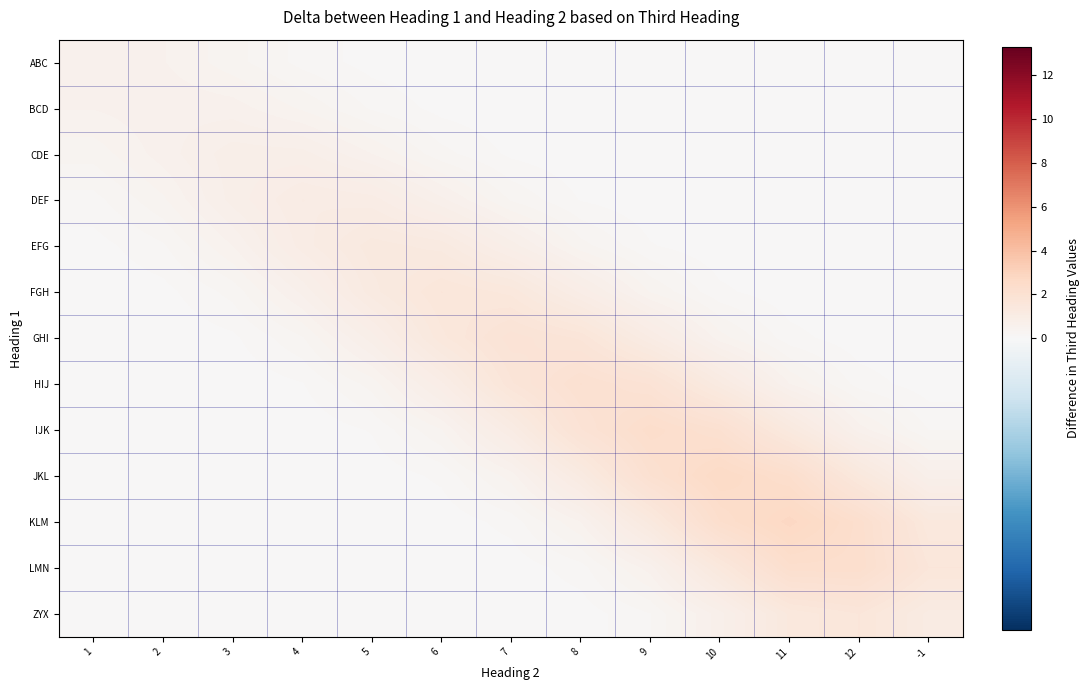

Reading left to right, extract all data points from this chart.

ABC: 1=0.6	2=0.5	3=0.4	4=0.2	5=0.1	6=0.0	7=0.0	8=0.0	9=0.0	10=0.0	11=0.0	12=0.0	-1=0.0
BCD: 1=0.5	2=0.6	3=0.6	4=0.4	5=0.2	6=0.1	7=0.0	8=0.0	9=0.0	10=0.0	11=0.0	12=0.0	-1=0.0
CDE: 1=0.4	2=0.6	3=0.8	4=0.8	5=0.5	6=0.2	7=0.1	8=0.0	9=0.0	10=0.0	11=0.0	12=0.0	-1=0.0
DEF: 1=0.2	2=0.4	3=0.8	4=1.0	5=1.0	6=0.7	7=0.3	8=0.1	9=0.0	10=0.0	11=0.0	12=0.0	-1=0.0
EFG: 1=0.1	2=0.2	3=0.5	4=1.0	5=1.3	6=1.2	7=0.8	8=0.4	9=0.1	10=0.0	11=0.0	12=0.0	-1=0.0
FGH: 1=0.0	2=0.1	3=0.2	4=0.7	5=1.2	6=1.6	7=1.4	8=0.9	9=0.4	10=0.1	11=0.0	12=0.0	-1=0.0
GHI: 1=0.0	2=0.0	3=0.1	4=0.3	5=0.8	6=1.4	7=1.8	8=1.6	9=1.0	10=0.5	11=0.1	12=0.0	-1=0.0
HIJ: 1=0.0	2=0.0	3=0.0	4=0.1	5=0.4	6=0.9	7=1.6	8=2.1	9=1.9	10=1.2	11=0.5	12=0.2	-1=0.0
IJK: 1=0.0	2=0.0	3=0.0	4=0.0	5=0.1	6=0.4	7=1.0	8=1.9	9=2.3	10=2.1	11=1.3	12=0.6	-1=0.2
JKL: 1=0.0	2=0.0	3=0.0	4=0.0	5=0.0	6=0.1	7=0.5	8=1.2	9=2.1	10=2.6	11=2.3	12=1.4	-1=0.7
KLM: 1=0.0	2=0.0	3=0.0	4=0.0	5=0.0	6=0.0	7=0.1	8=0.5	9=1.3	10=2.3	11=2.8	12=2.2	-1=1.4
LMN: 1=0.0	2=0.0	3=0.0	4=0.0	5=0.0	6=0.0	7=0.0	8=0.2	9=0.6	10=1.4	11=2.2	12=2.3	-1=1.6
ZYX: 1=0.0	2=0.0	3=0.0	4=0.0	5=0.0	6=0.0	7=0.0	8=0.0	9=0.2	10=0.7	11=1.4	12=1.6	-1=1.1